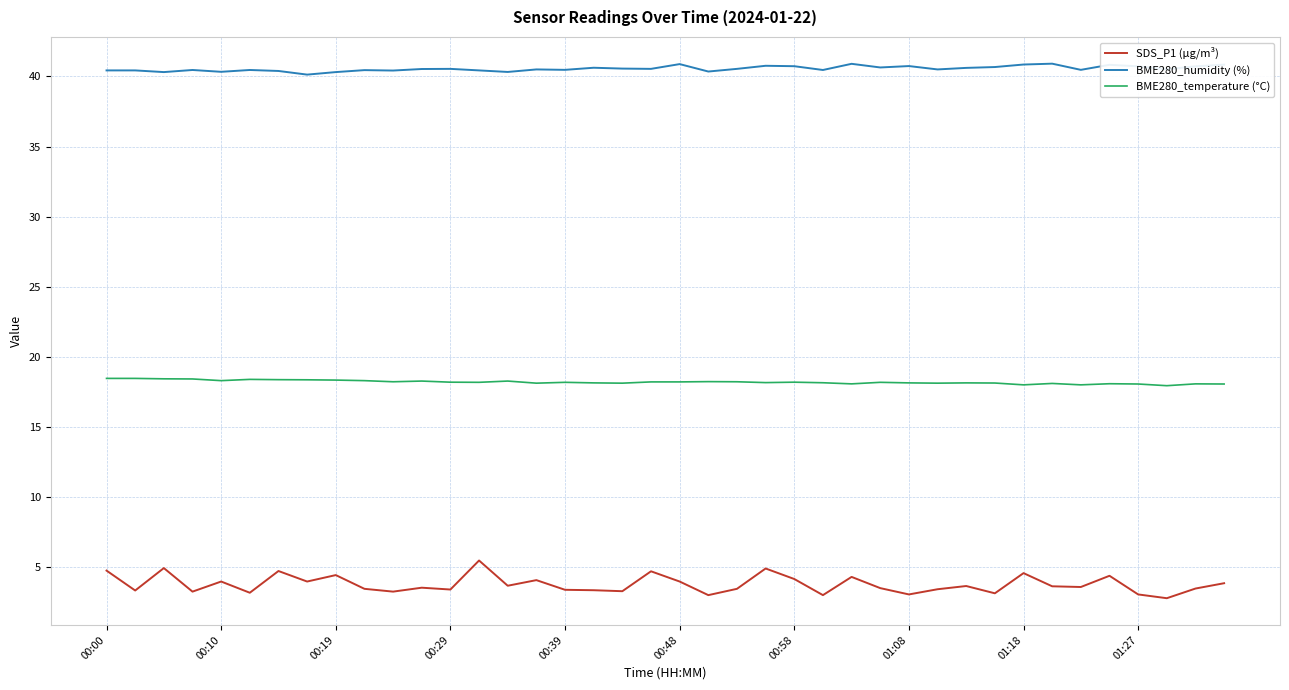

What are all the series names shown in the legend?

SDS_P1 (µg/m³), BME280_humidity (%), BME280_temperature (°C)